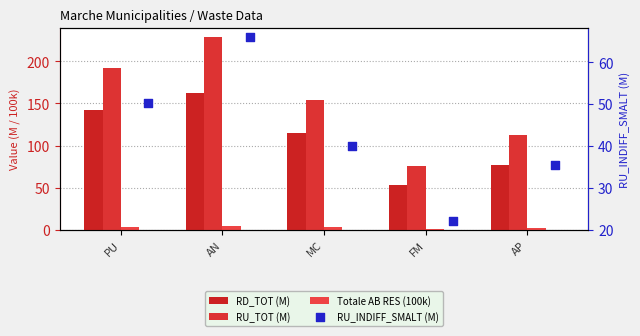

Which series contains the highest Y value?

RU_TOT (M)